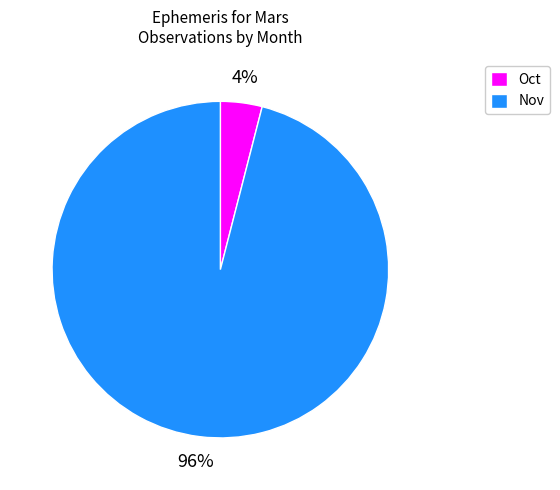

Which has a higher value, Oct or Nov?

Nov